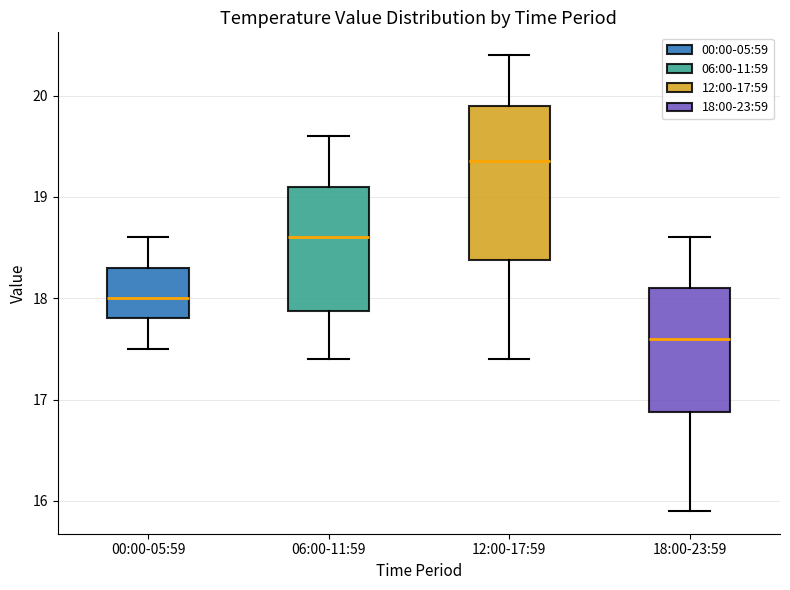

Reading left to right, read every box against the y-axis: the position of its median line, the range the box covers, and the ends of its whiskers. The values are not printed on the chart, so give them approximately, as read against the axis.

00:00-05:59: median 18.0, box 17.8 to 18.3, whiskers 17.5 to 18.6
06:00-11:59: median 18.6, box 17.9 to 19.1, whiskers 17.4 to 19.6
12:00-17:59: median 19.4, box 18.4 to 19.9, whiskers 17.4 to 20.4
18:00-23:59: median 17.6, box 16.9 to 18.1, whiskers 15.9 to 18.6